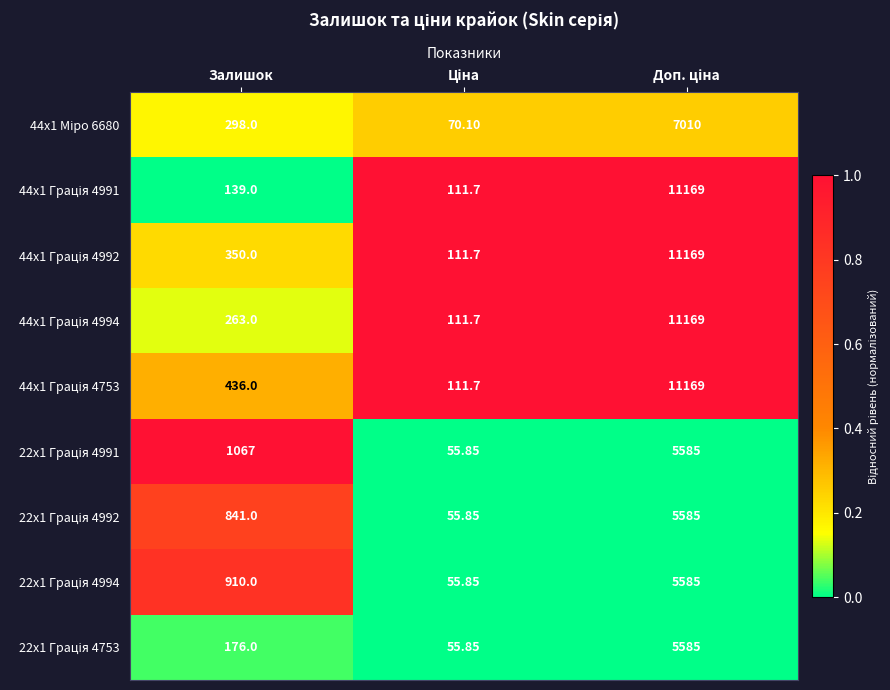

What is the total value across all series at Залишок?

4480.0